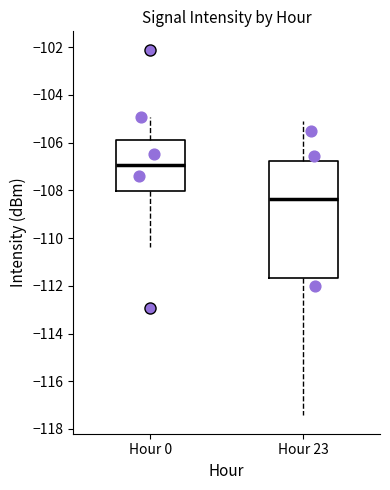

Reading left to right, read every box against the y-axis: the position of its median line, the range the box covers, and the ends of its whiskers. The values are not printed on the chart, so give them approximately, as read against the axis.

Hour 0: median -107.0, box -108.0 to -106.0, whiskers -110.4 to -105.0
Hour 23: median -108.4, box -111.6 to -106.8, whiskers -117.4 to -105.0